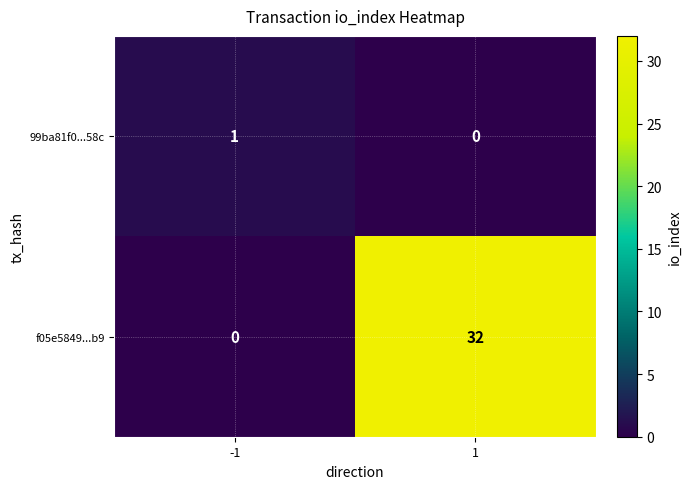

Which series changed the most between -1 and 1?

f05e5849...b9